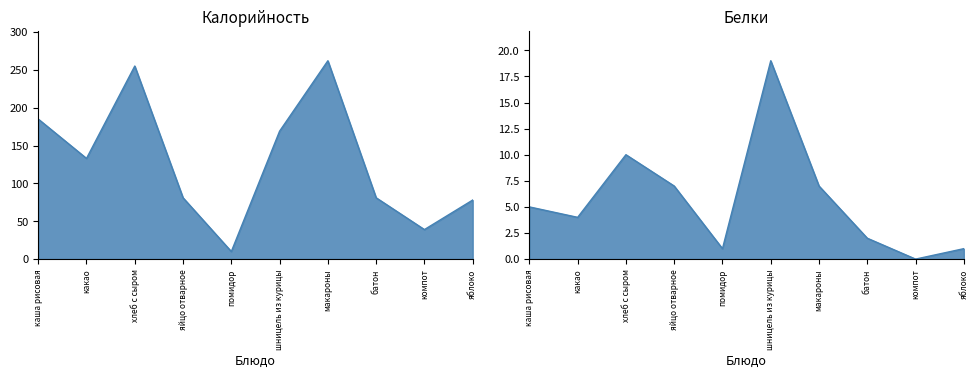

True or false: Калорийность and Белки intersect in this chart.

False